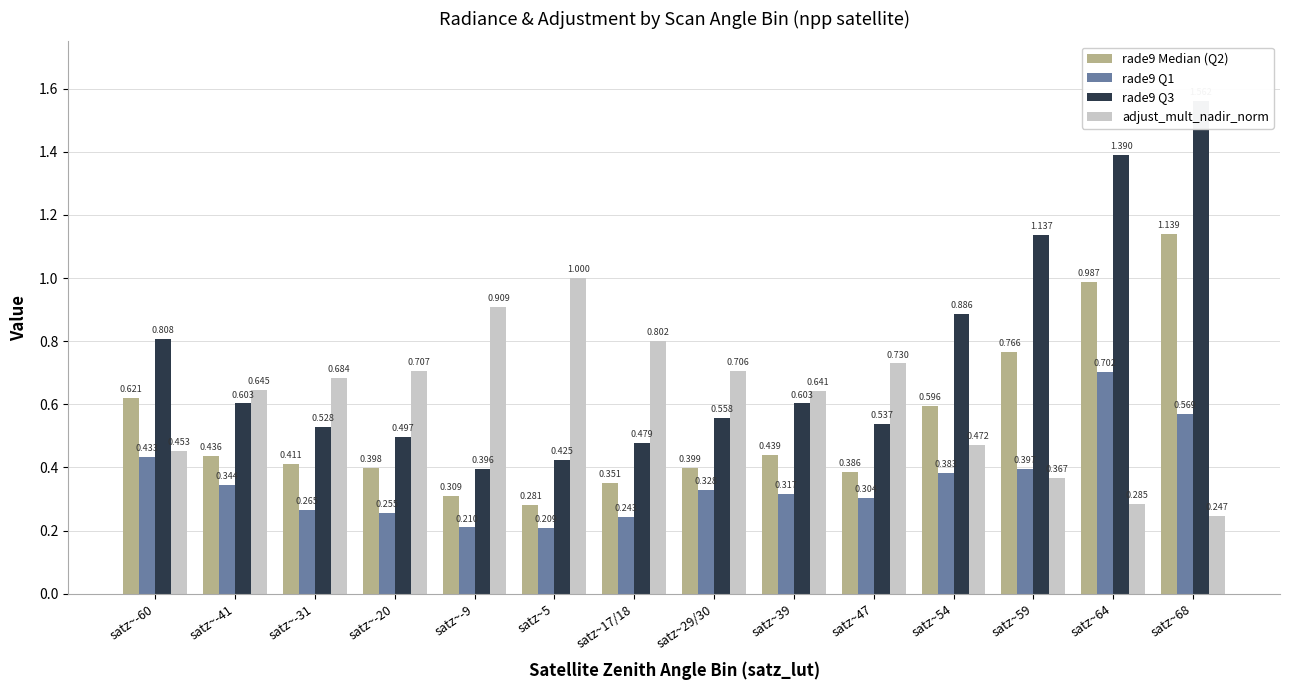

The rade9 Q1 series shows 0.2 at satz~17/18. True or false?

True